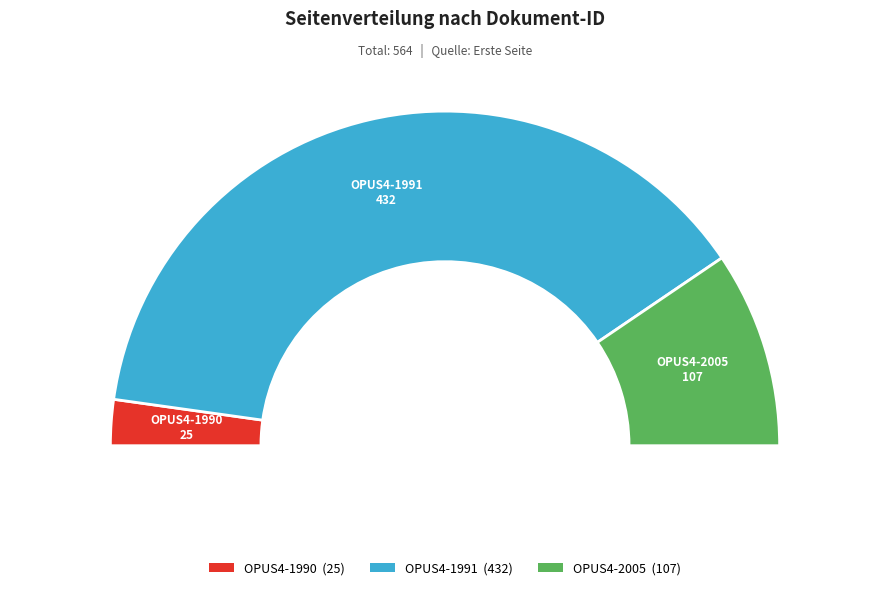

Count the number of slices in the pie.

3